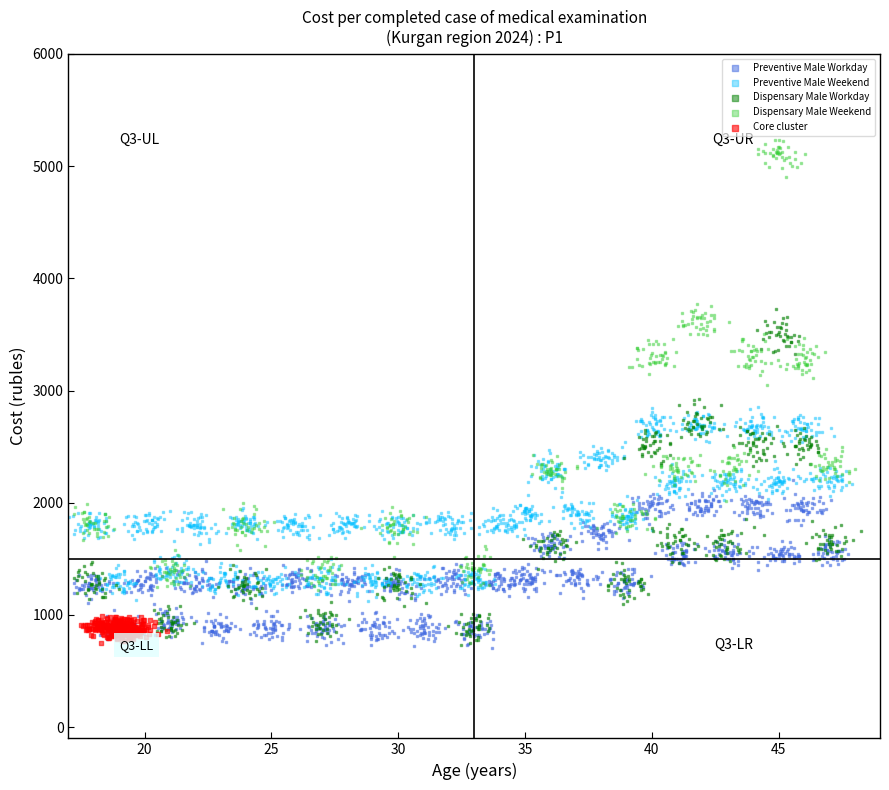

Which series has the widest spread of Y values?

Dispensary Male Weekend